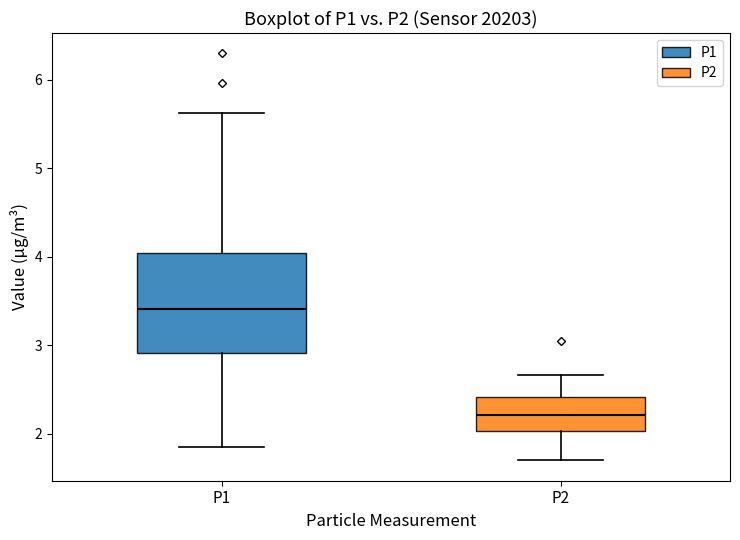

Which box has the highest median line?

P1